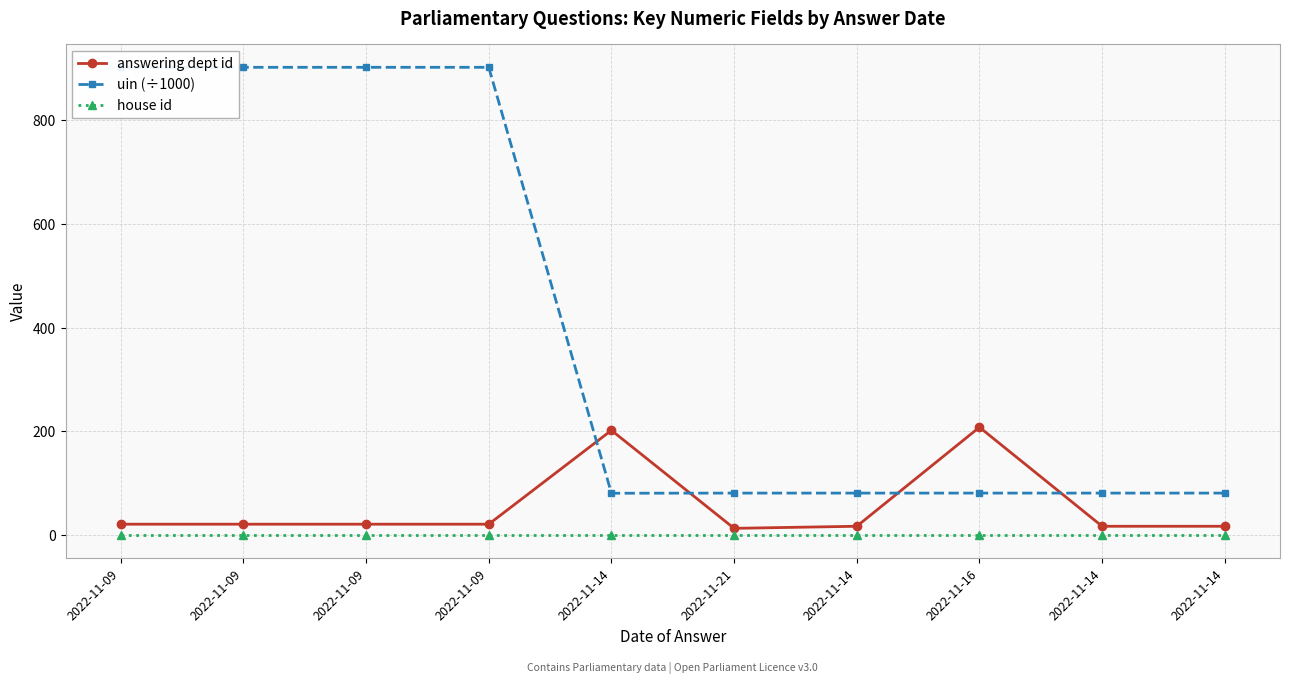

True or false: house id and uin (÷1000) cross at least once.

False